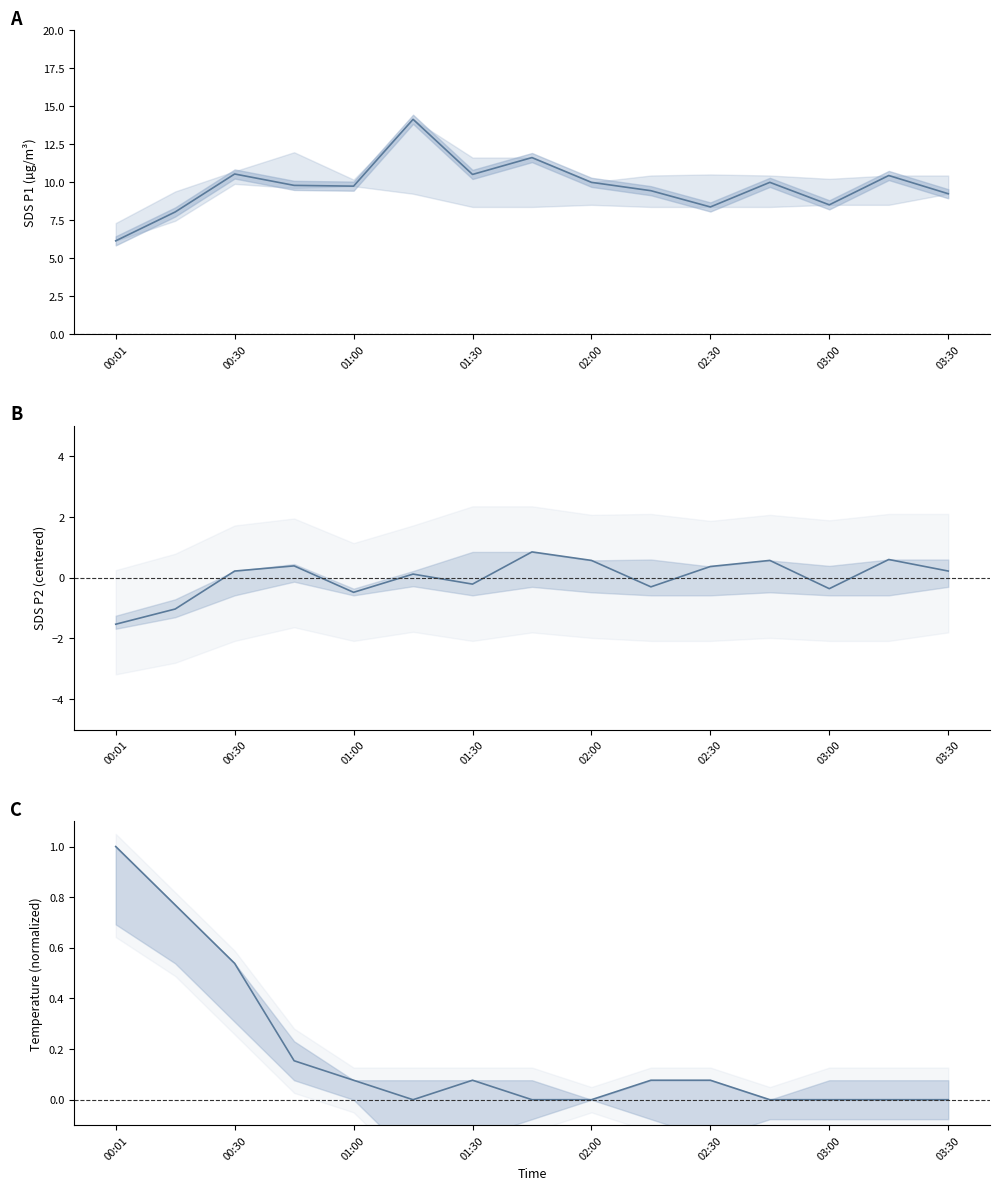

What is the average value of the SDS_P1 series?

9.8